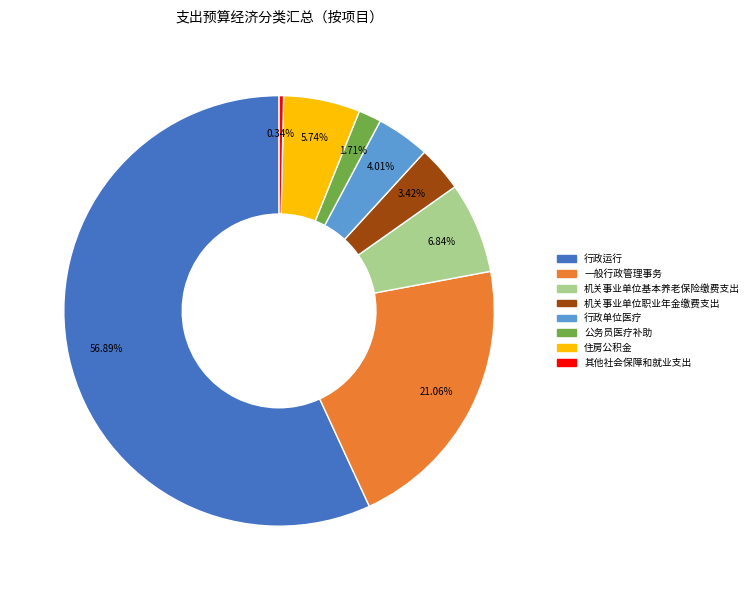

Do 住房公积金 and 其他社会保障和就业支出 together represent more than half of the pie?

No